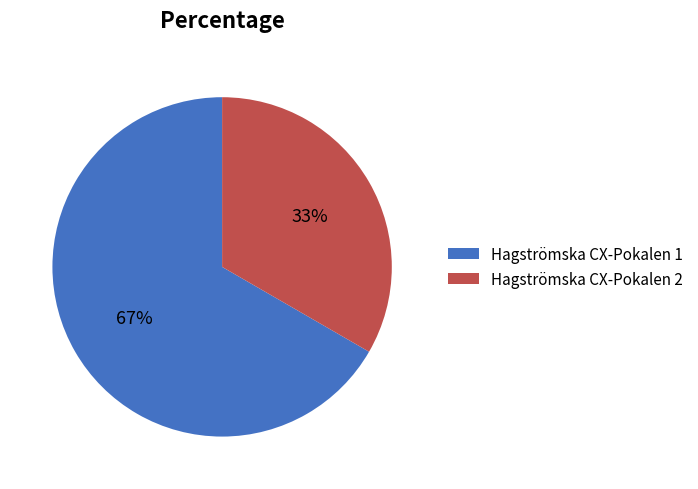

To the nearest percent, what is the combined percentage of Hagströmska CX-Pokalen 2 and Hagströmska CX-Pokalen 1?

100%